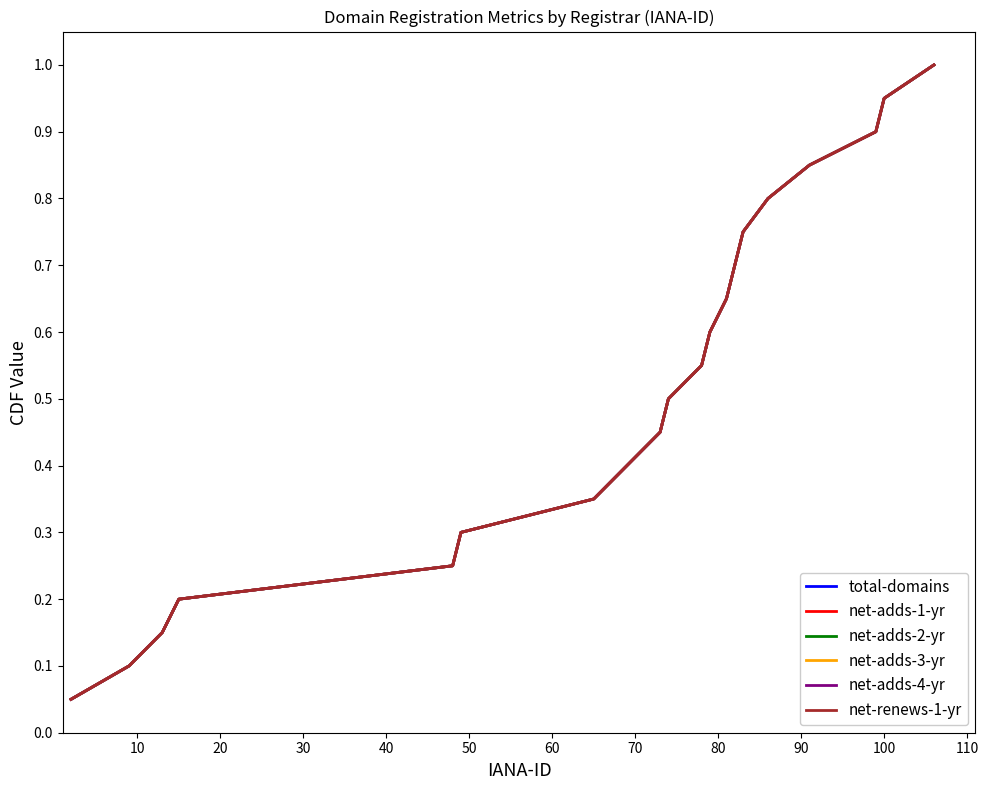

What is the average value of the net-renews-1-yr series?

0.5